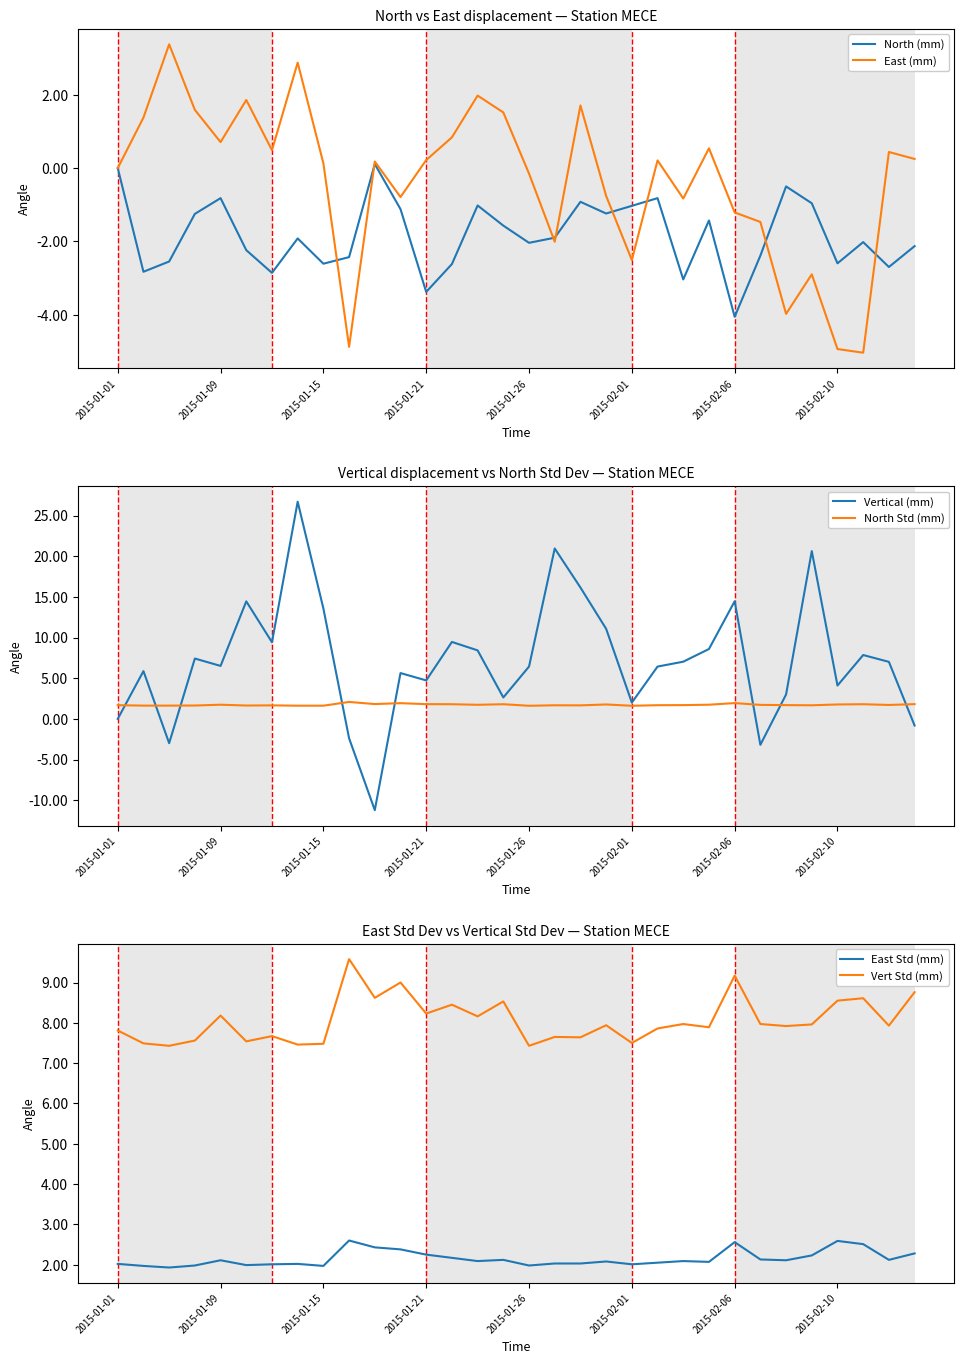

Is it true that East (mm) equals 0.7 at 2015-01-09?

True